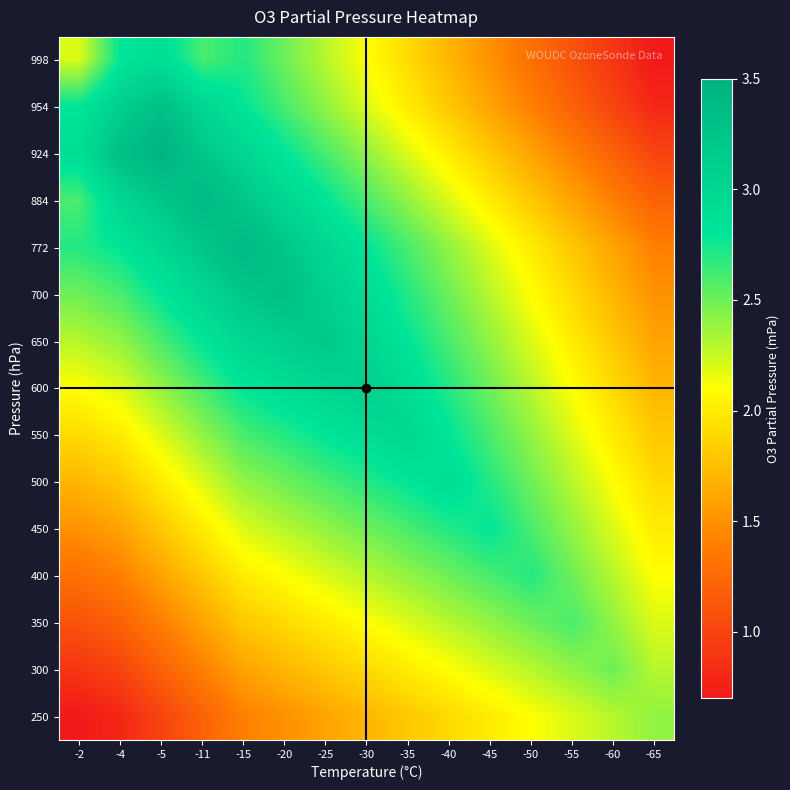

At how many categories does at least one series exceed 3?

7